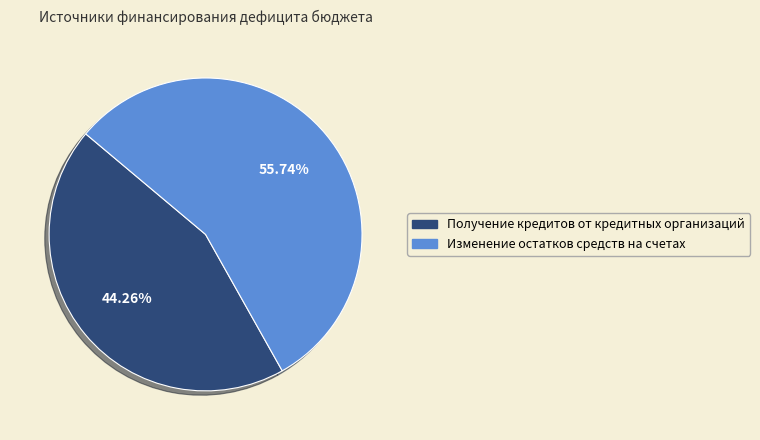

To the nearest percent, what is the average slice percentage?

50%